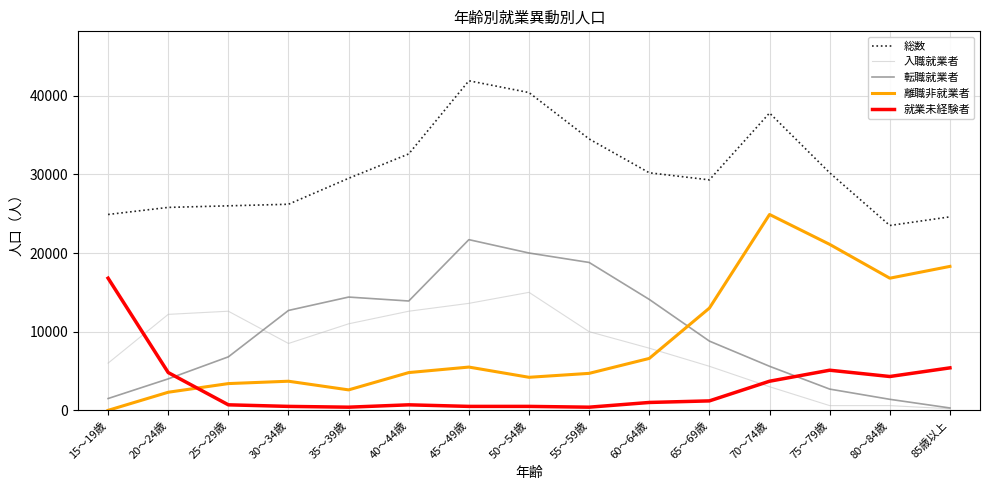

Where is 就業未経験者 nearest to the value 8600?

85歳以上